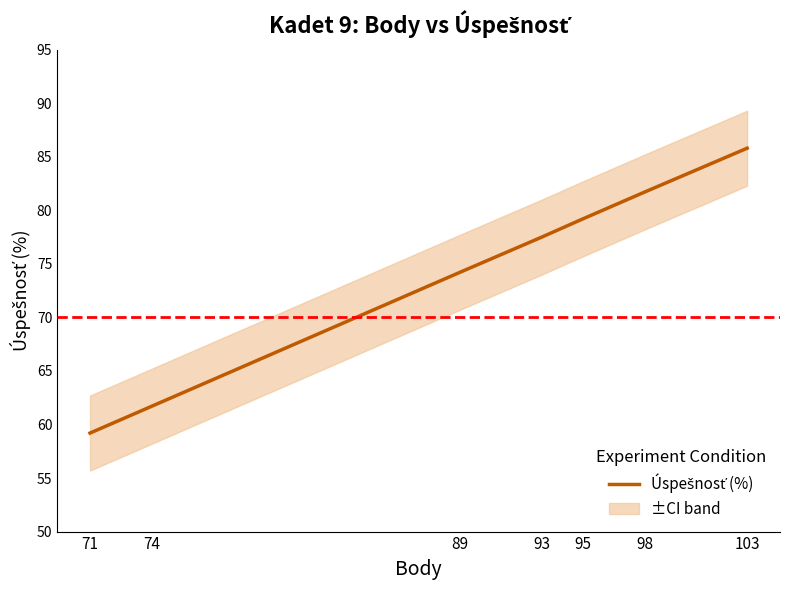

What is the difference between the second highest and minimum values?

22.5